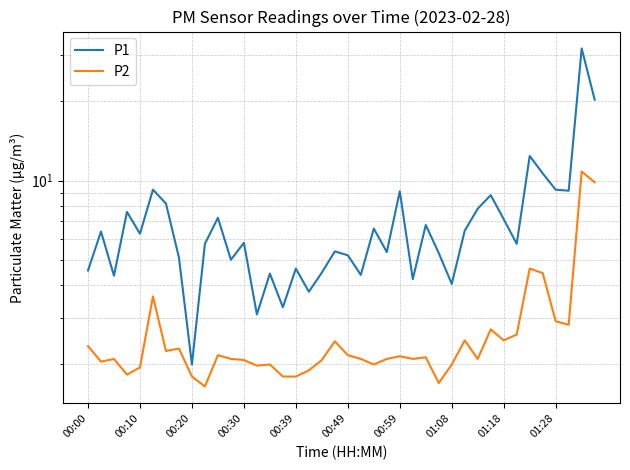

True or false: P1 and P2 intersect in this chart.

False